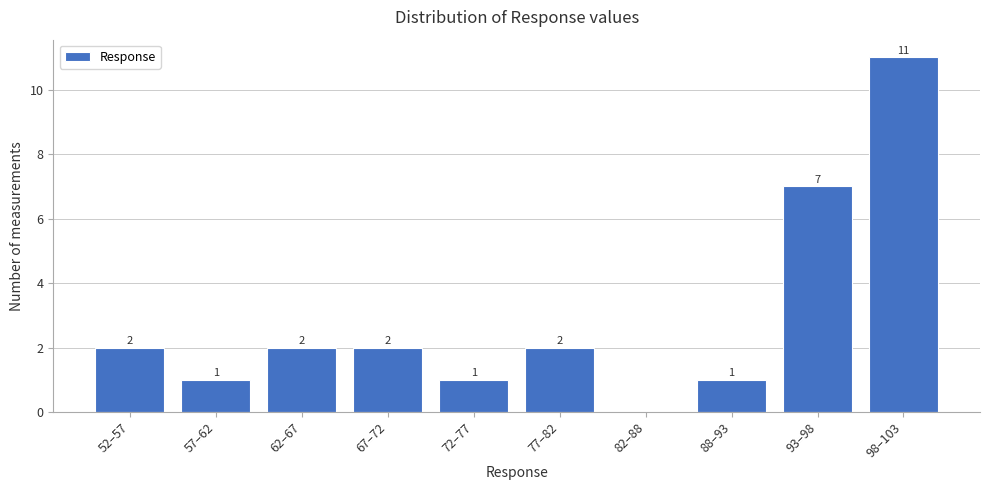

Reading right to left, extract all data points from this chart.

98–103=11	93–98=7	88–93=1	82–88=0	77–82=2	72–77=1	67–72=2	62–67=2	57–62=1	52–57=2